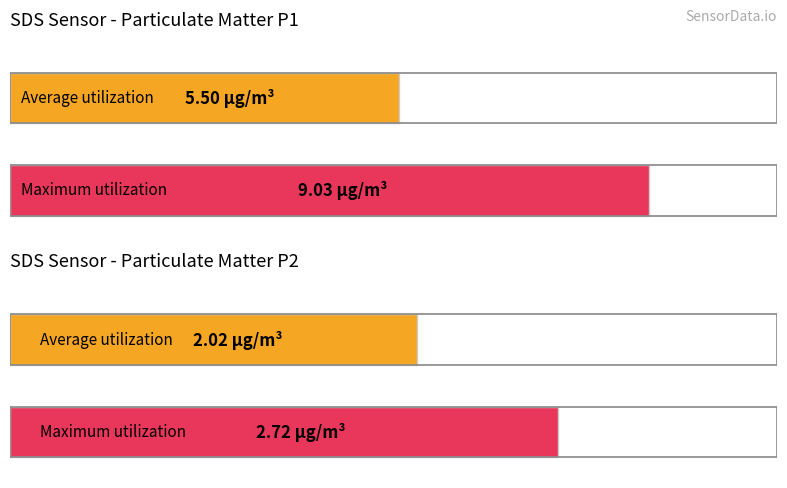

The value of Maximum utilization at SDS_P1 is 14.0. True or false?

False